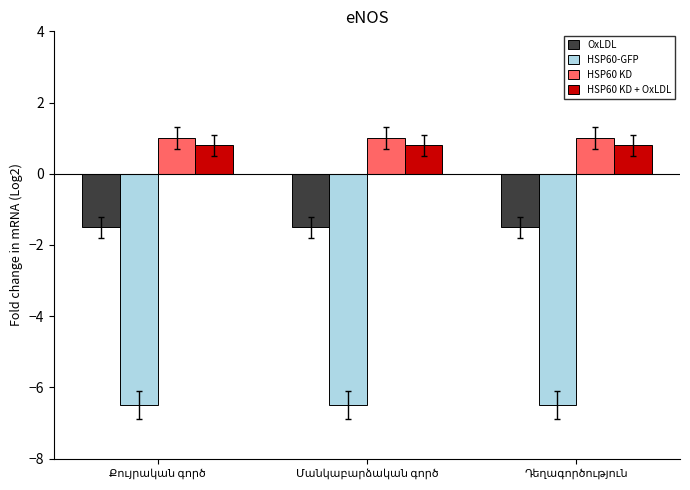

Count the number of data series in this chart.

4